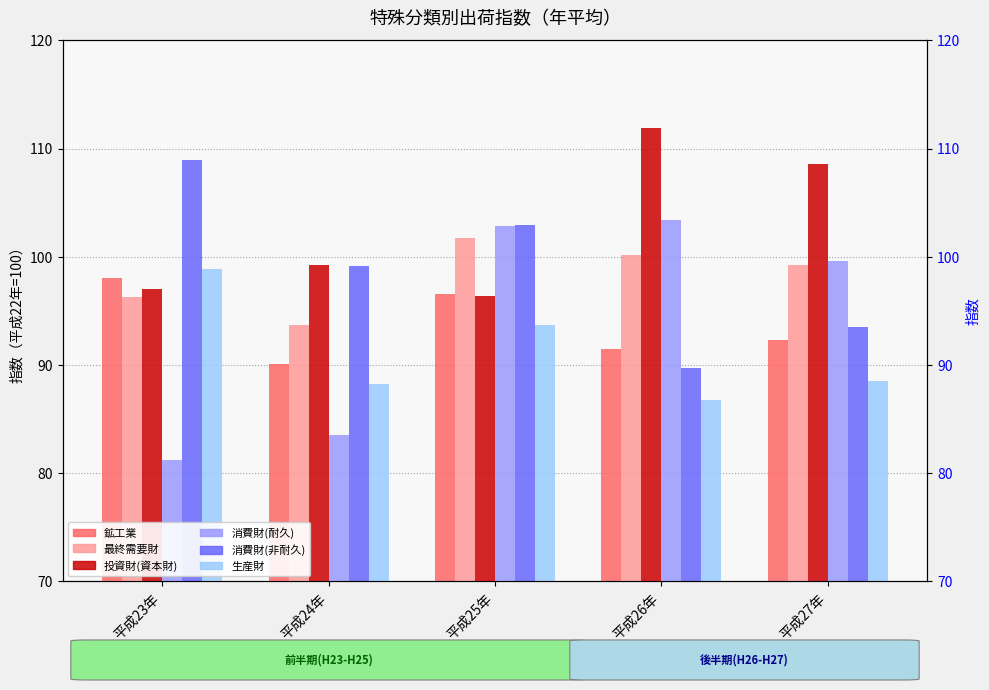

What is the label of the 1st bar from the left?

平成23年